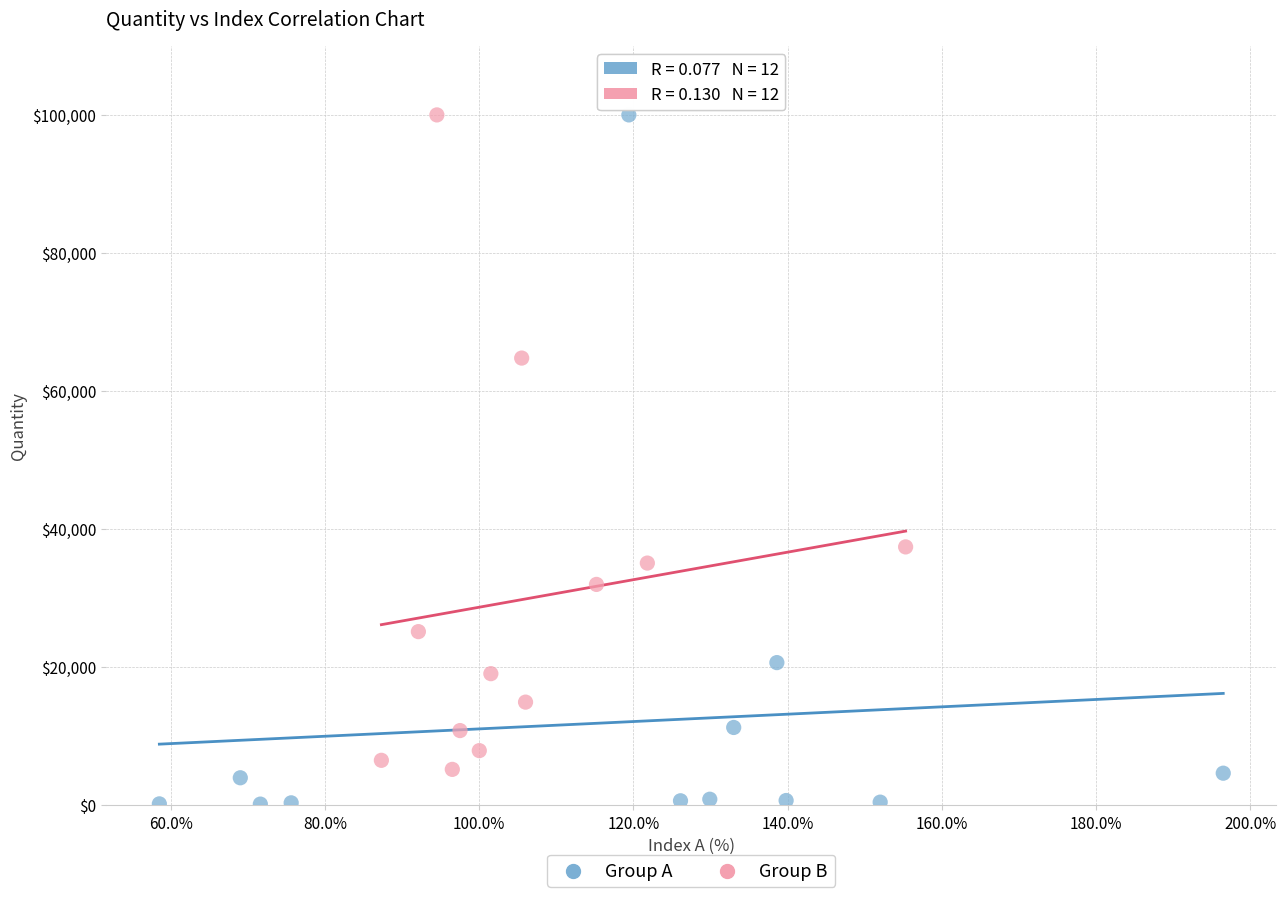

What are all the series names shown in the legend?

Group A, Group B